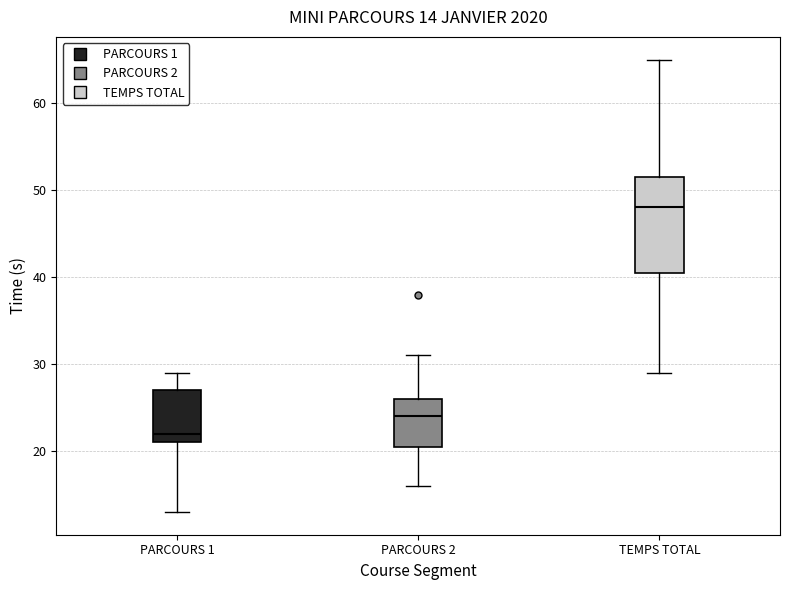

Which box has the highest median line?

TEMPS TOTAL